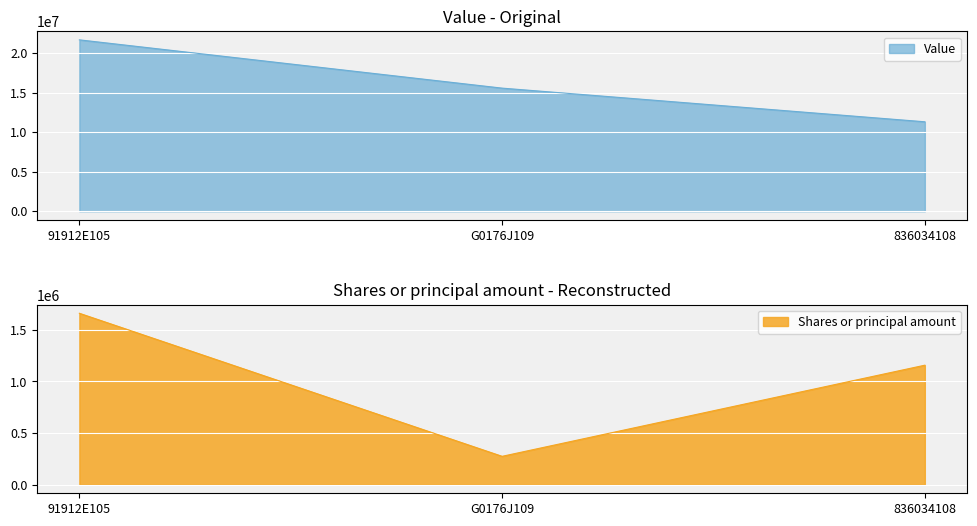

Reading left to right, extract all data points from this chart.

Value: 21693000	15584000	11325000
Shares or principal amount: 1661000	275000	1158000